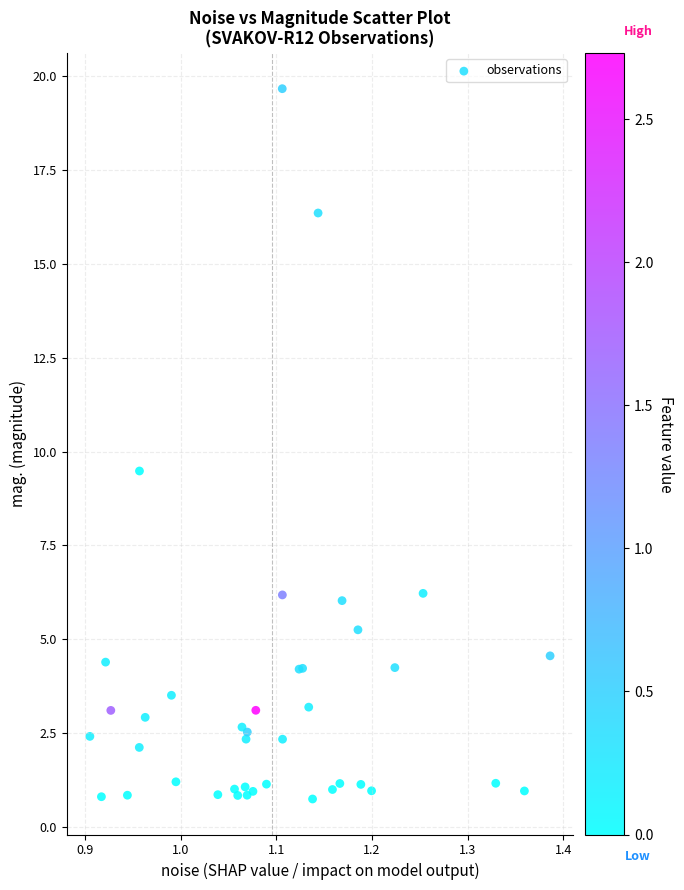

What Y value in the scatter plot is closest to 10?

9.5